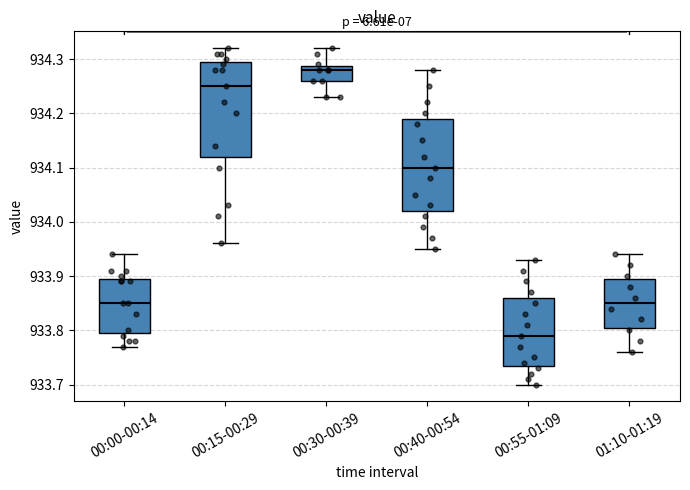

Which box's median line is the highest?

00:30-00:39